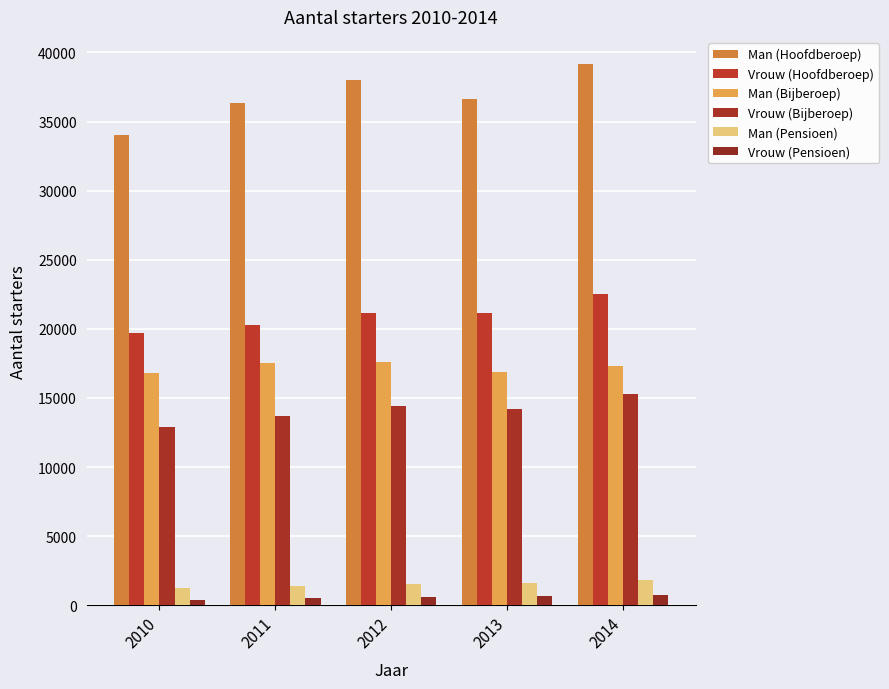

Does the chart contain stacked bars?

No